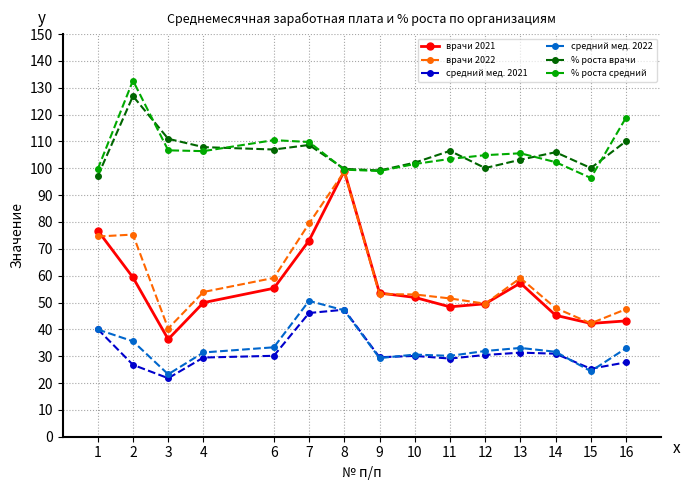

Where is врачи 2021 nearest to the value 67?

7